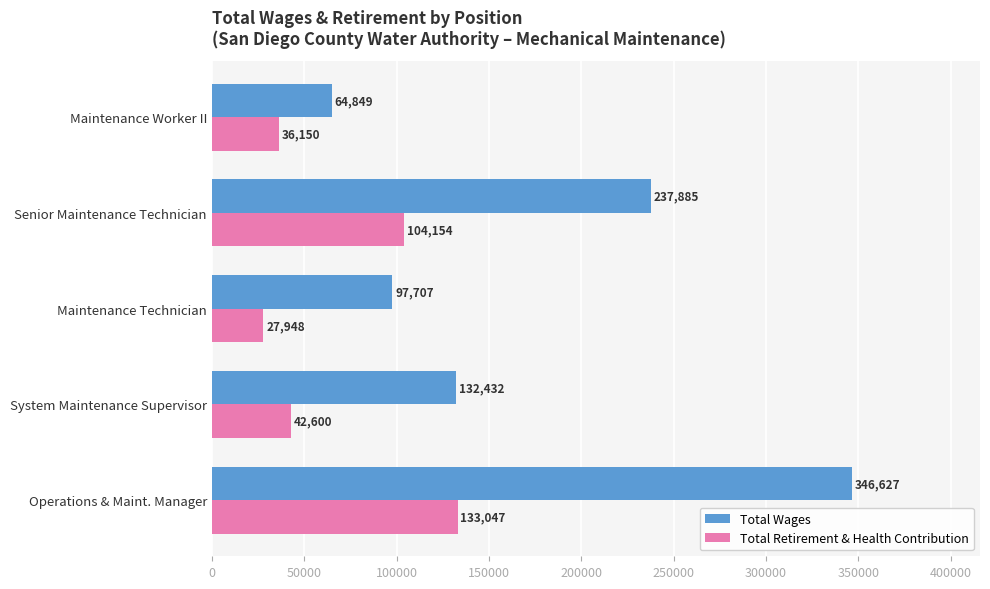

What is the total value across all series at Senior Maintenance Technician?

342039